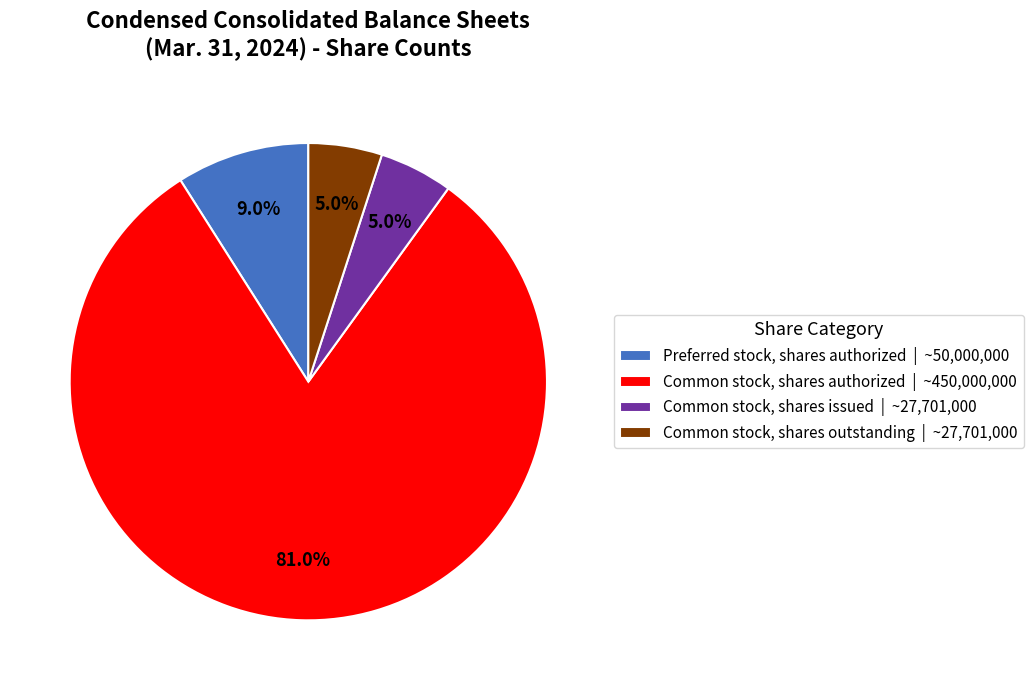

What percentage do Common stock, shares issued | ~27,701,000 and Preferred stock, shares authorized | ~50,000,000 together represent?

14.0%